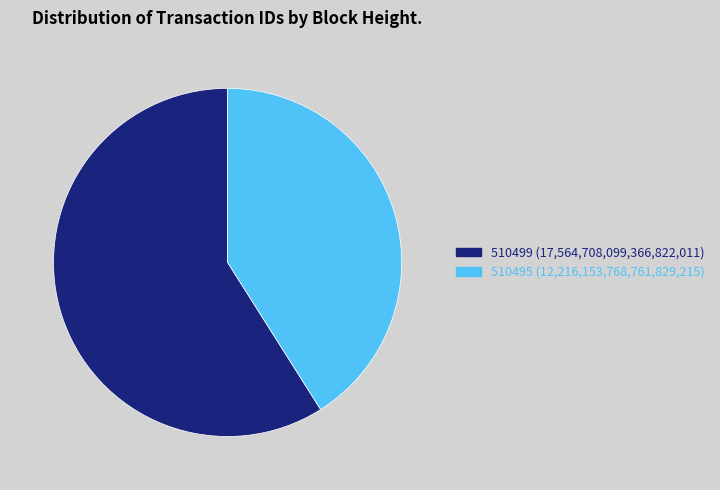

What is the largest slice in the pie chart?

510499